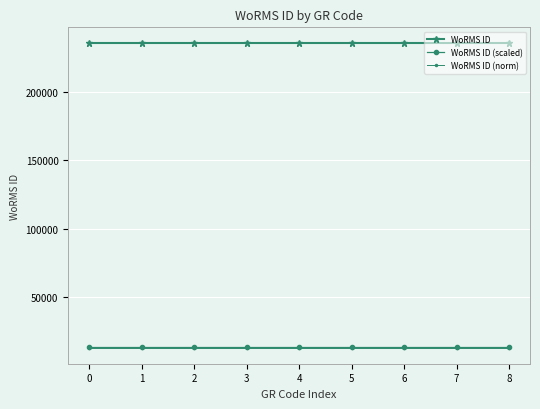

What is the difference between the highest and lowest values at 7?

223200.7